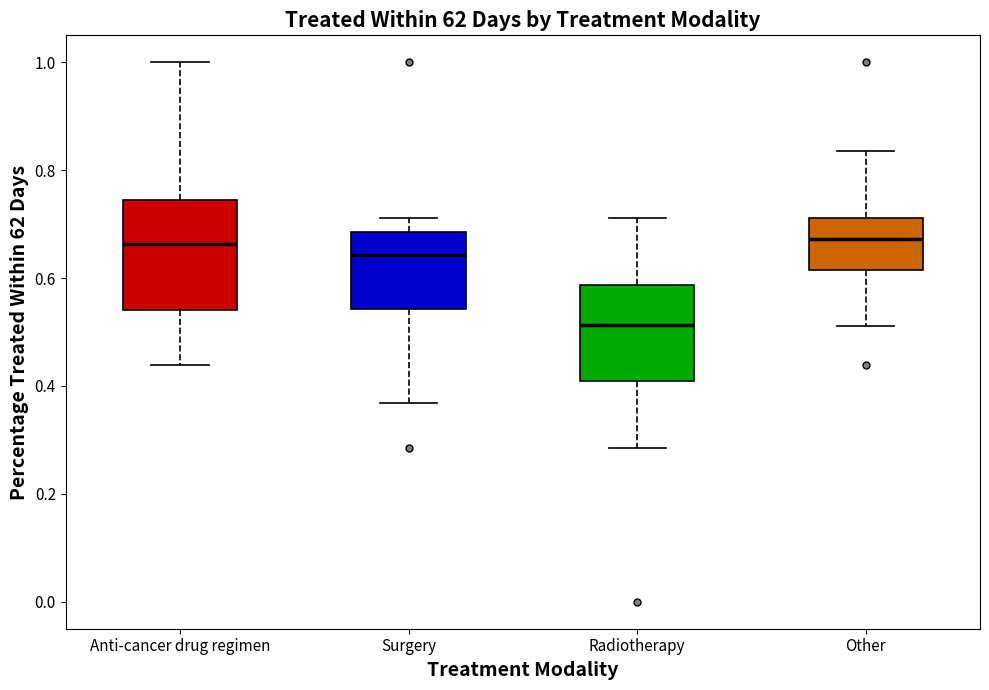

Reading left to right, read every box against the y-axis: the position of its median line, the range the box covers, and the ends of its whiskers. The values are not printed on the chart, so give them approximately, as read against the axis.

Anti-cancer drug regimen: median 0.66, box 0.54 to 0.74, whiskers 0.44 to 1.00
Surgery: median 0.64, box 0.54 to 0.68, whiskers 0.36 to 0.72
Radiotherapy: median 0.52, box 0.40 to 0.58, whiskers 0.28 to 0.72
Other: median 0.68, box 0.62 to 0.72, whiskers 0.52 to 0.84